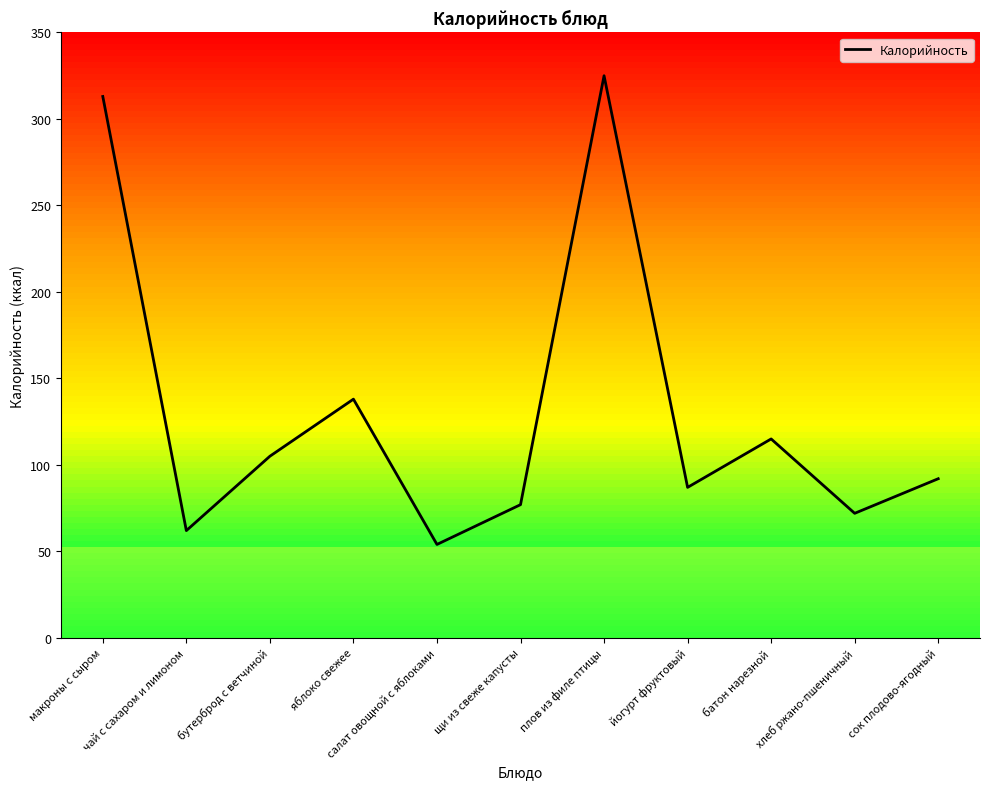

What is the change in value from плов из филе птицы to сок плодово-ягодный?

-233